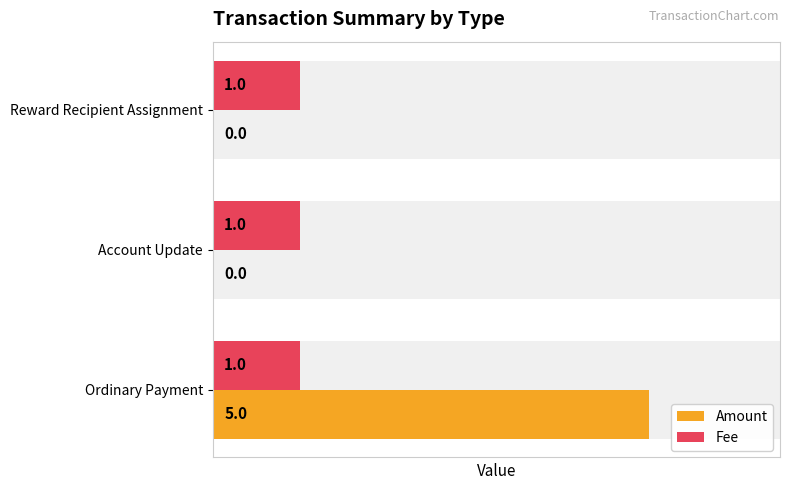

What are all the series names shown in the legend?

Amount, Fee